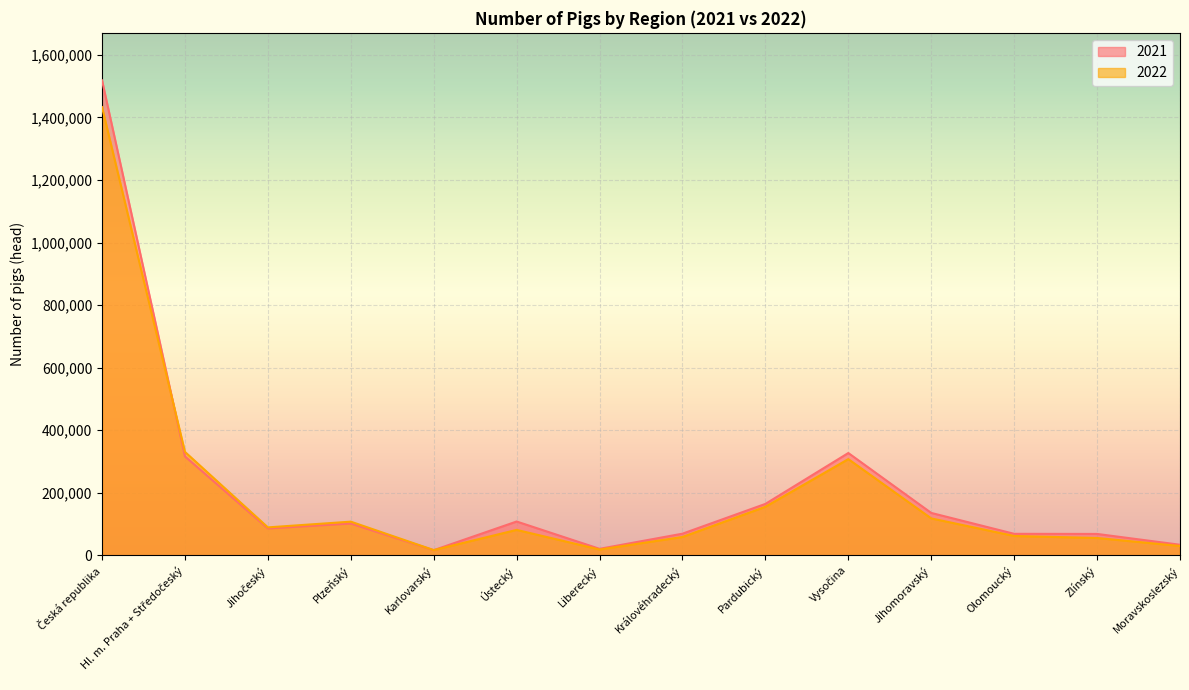

What is the sum of the 2022 values at Královéhradecký and Česká republika?

1491628